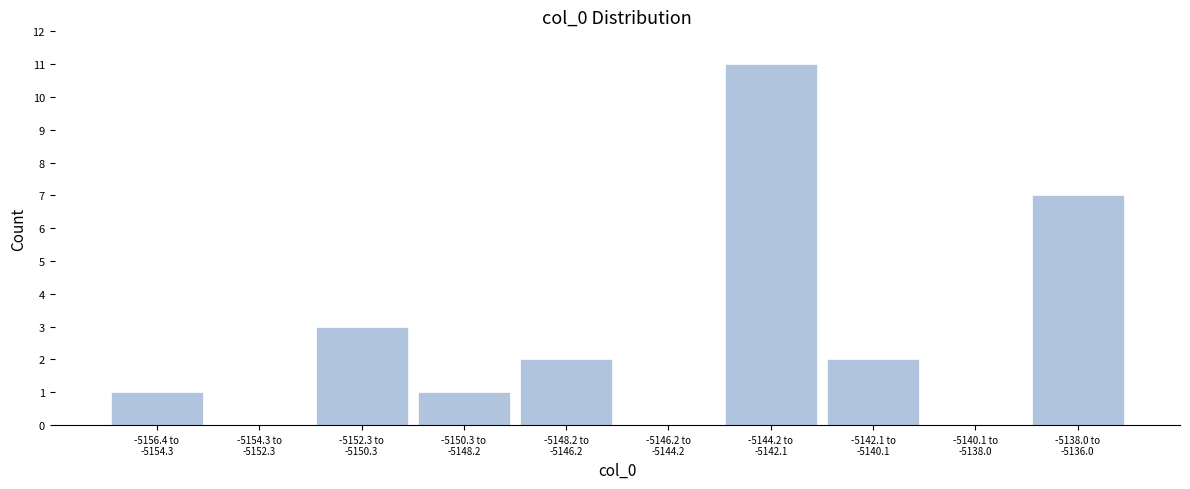

What is the greatest value displayed?

11